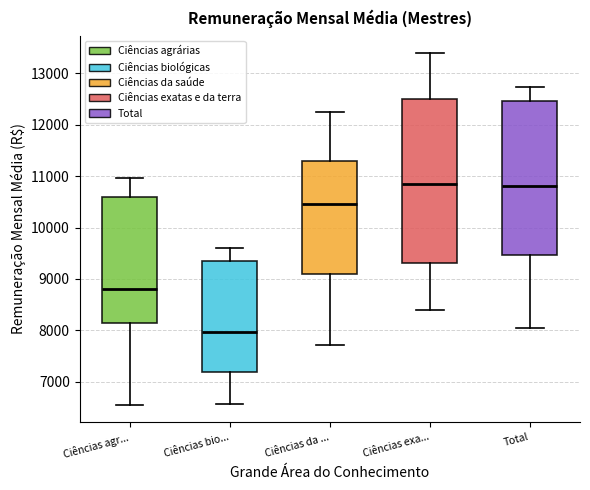

Where does the upper whisker of the box for Total end on the y-axis? The values are not printed on the chart, so give them approximately, as read against the axis.

12700